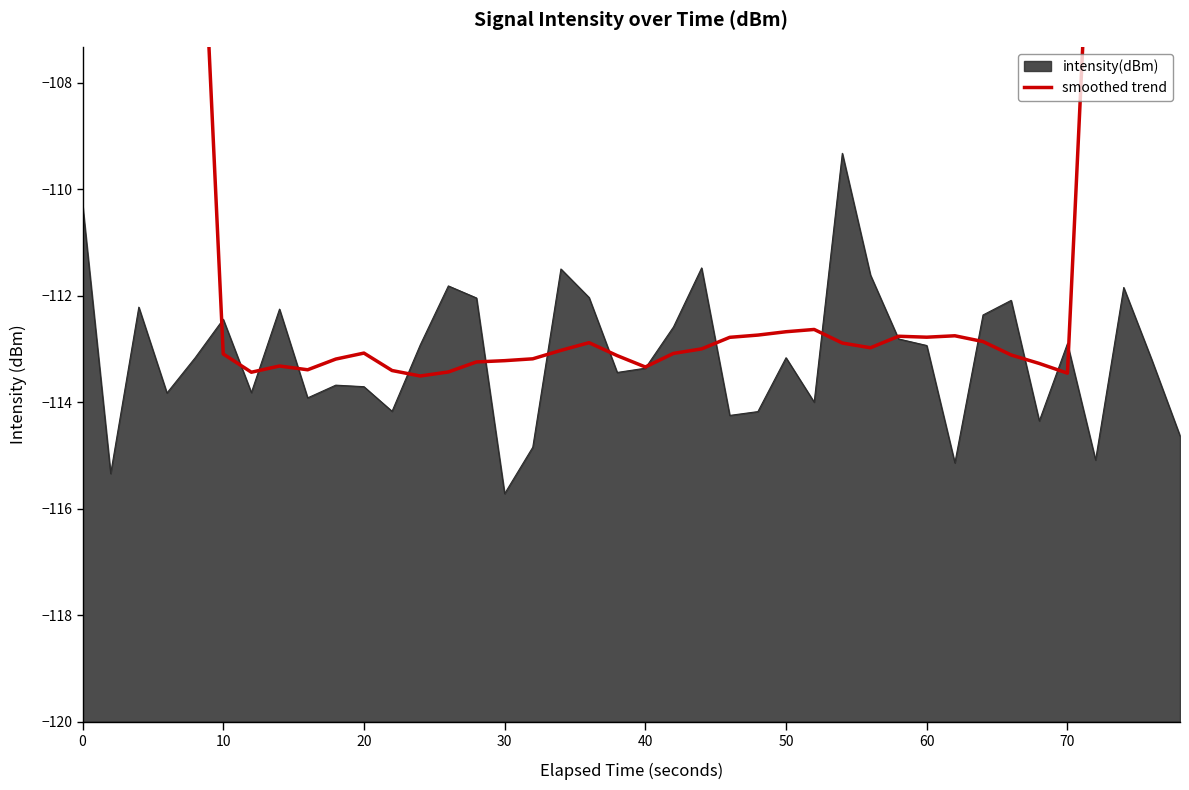

Reading left to right, transcribe all the data shown in this chart.

-56.5	-67.7	-79.1	-90.3	-101.7	-113.1	-113.4	-113.3	-113.4	-113.2	-113.1	-113.4	-113.5	-113.4	-113.2	-113.2	-113.2	-113.0	-112.9	-113.1	-113.3	-113.1	-113.0	-112.8	-112.7	-112.7	-112.6	-112.9	-113.0	-112.8	-112.8	-112.8	-112.9	-113.1	-113.3	-113.5	-102.2	-90.6	-79.4	-68.2